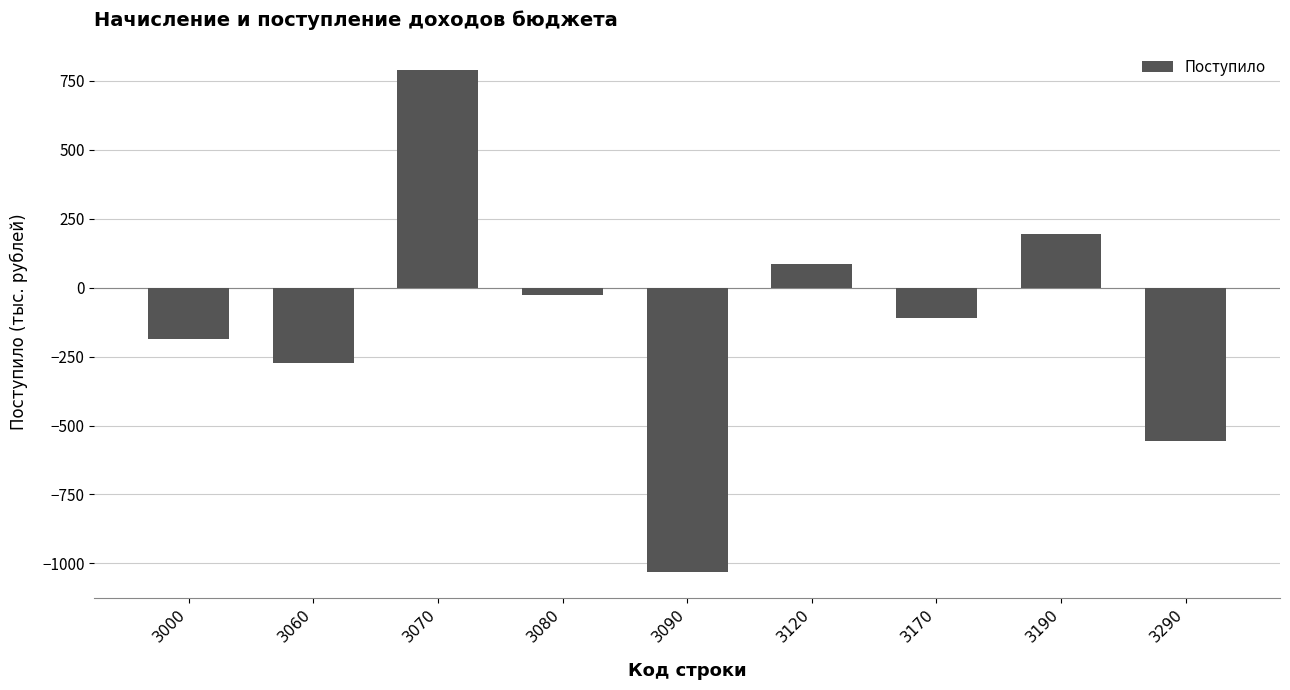

At which label does the data first exceed -109?

3070